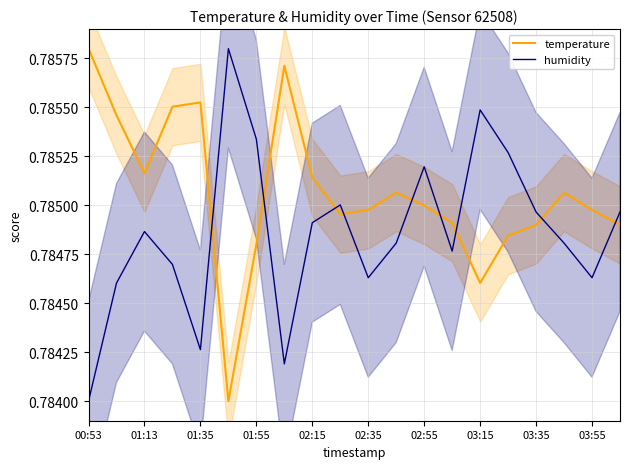

Is the value of temperature at 02:35 greater than the value of humidity at 03:15?

No